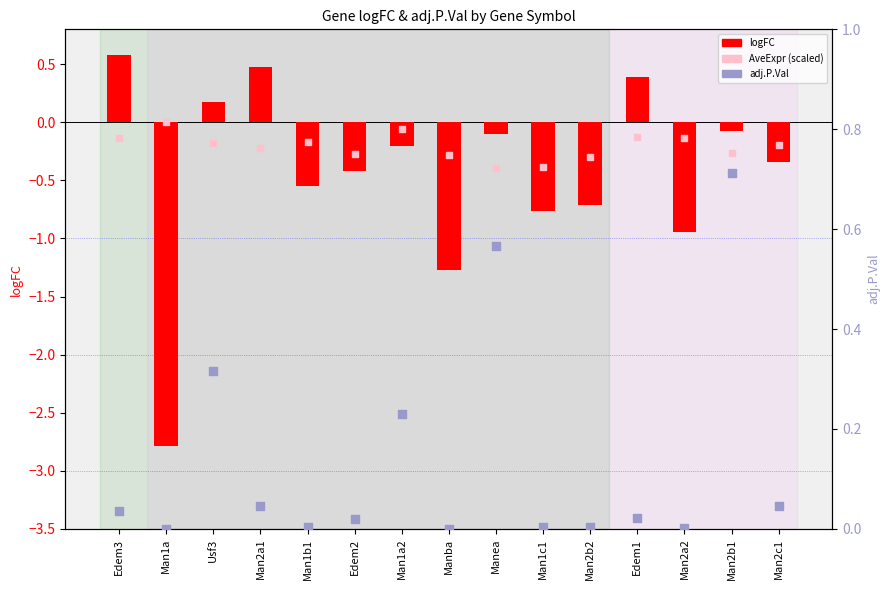

Which series has the largest total across all categories?

adj.P.Val